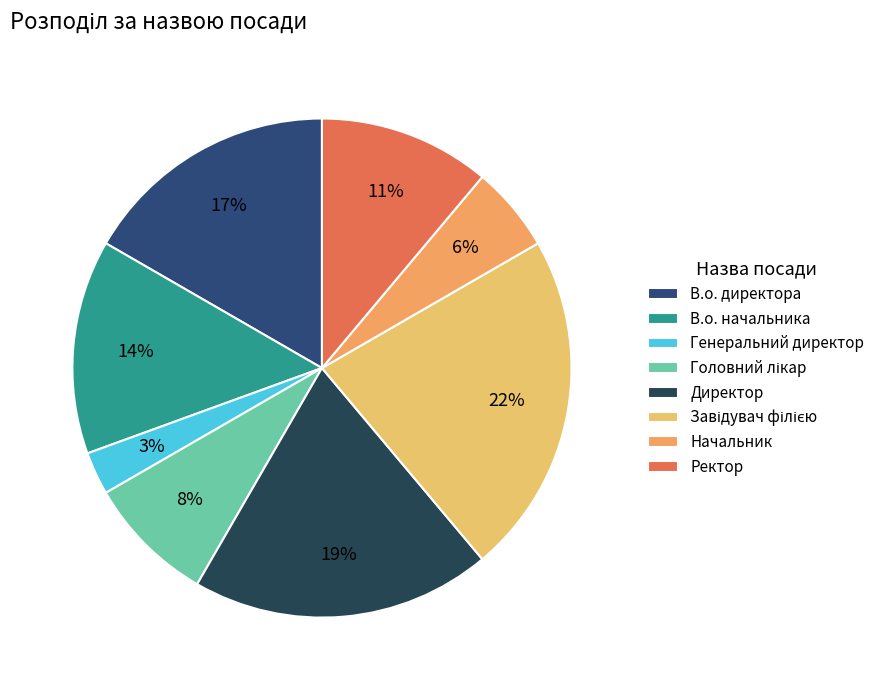

To the nearest percent, what is the average slice percentage?

12%